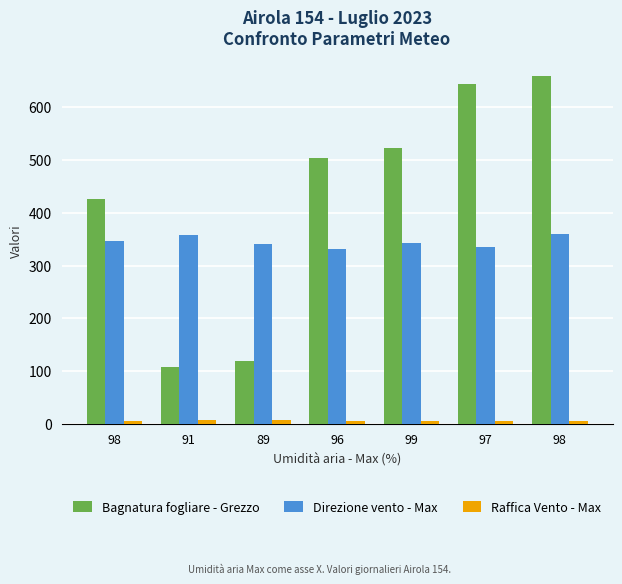

What is the label of the 6th bar from the left?

97